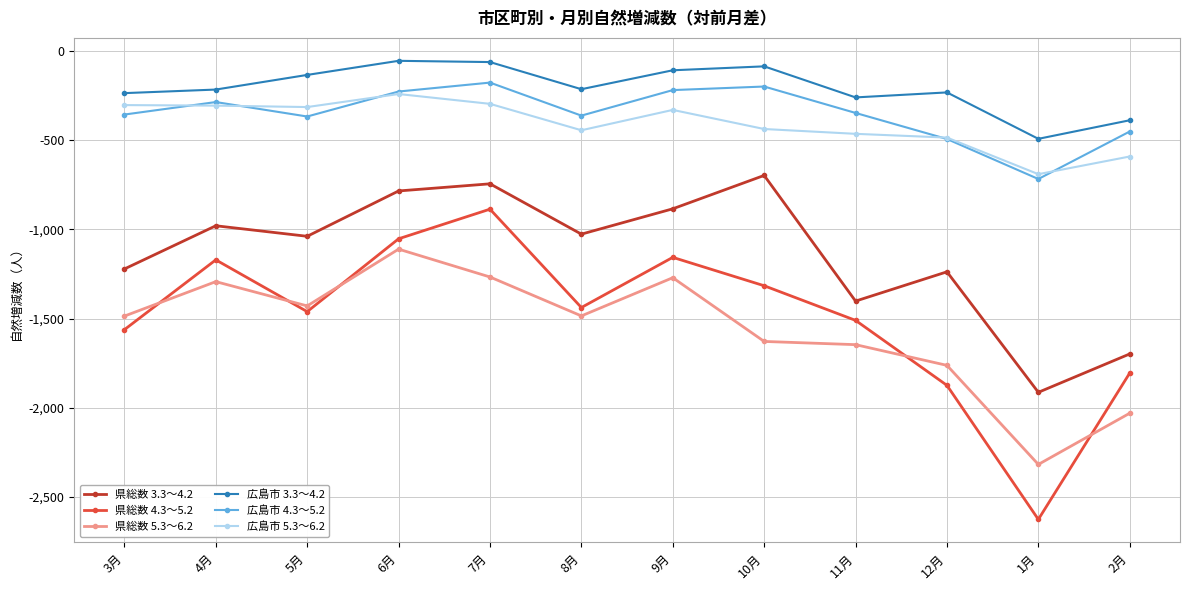

True or false: 広島市 4.3～5.2 has a value of -718 at 1月.

True